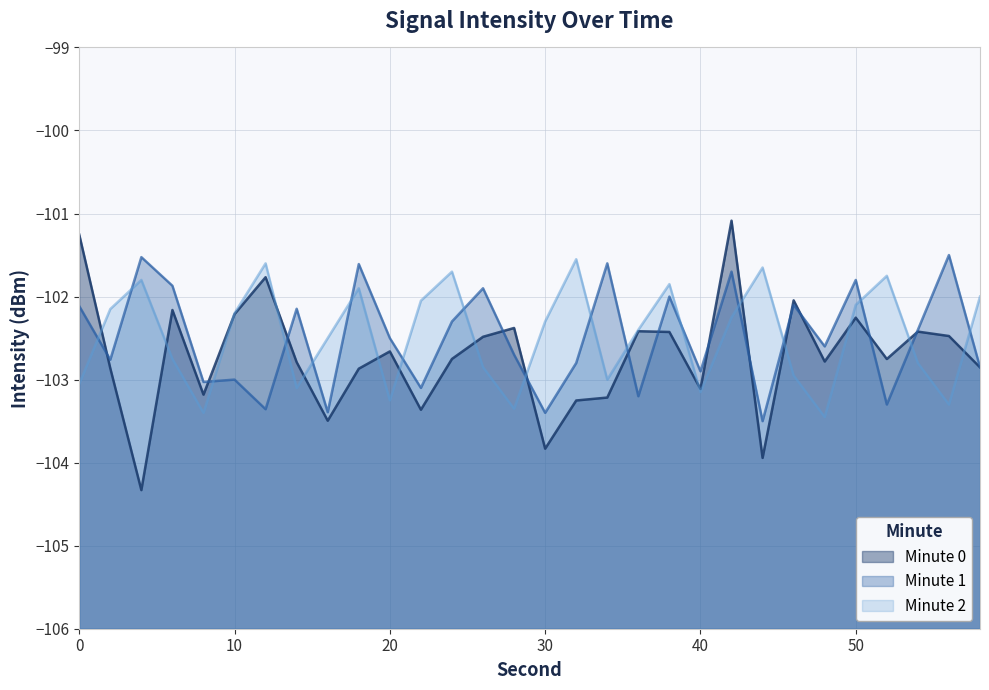

How many times do Minute 0 and Minute 2 cross each other?

15